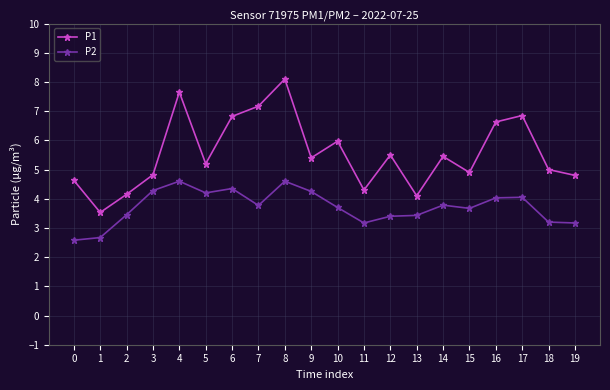

True or false: P2 has more than 1 interior local peaks.

True